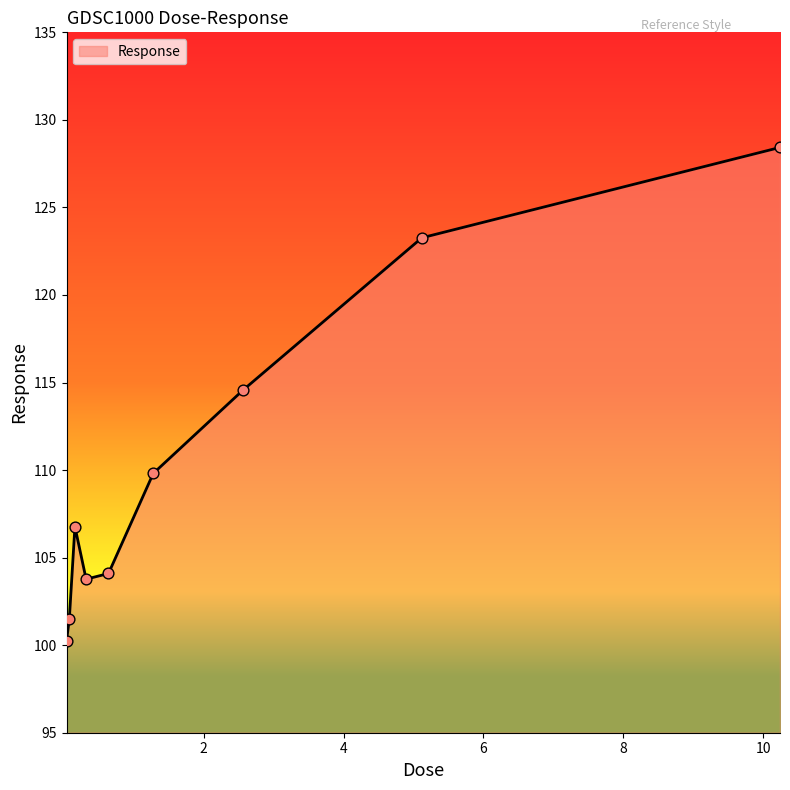

What is the maximum value shown in the chart?

128.4